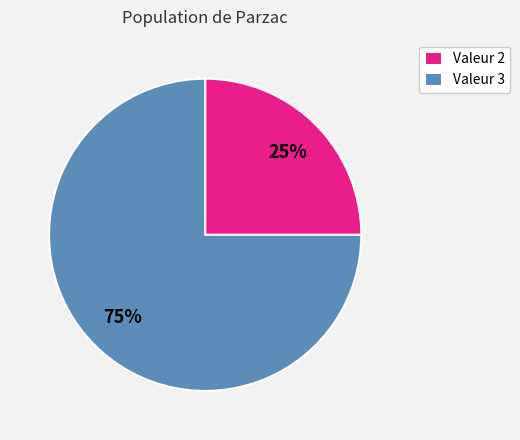

Does any single category account for the majority?

Yes